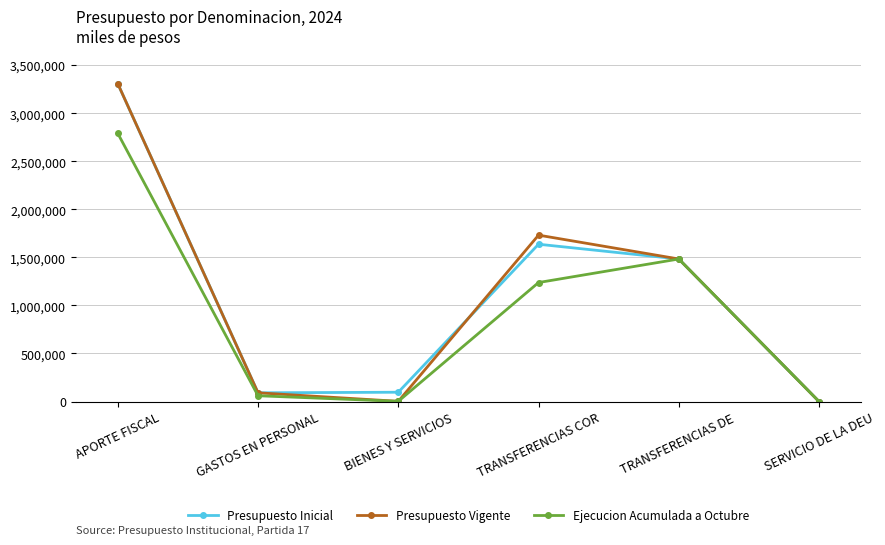

The Presupuesto Vigente series shows 1483273 at TRANSFERENCIAS DE . True or false?

True